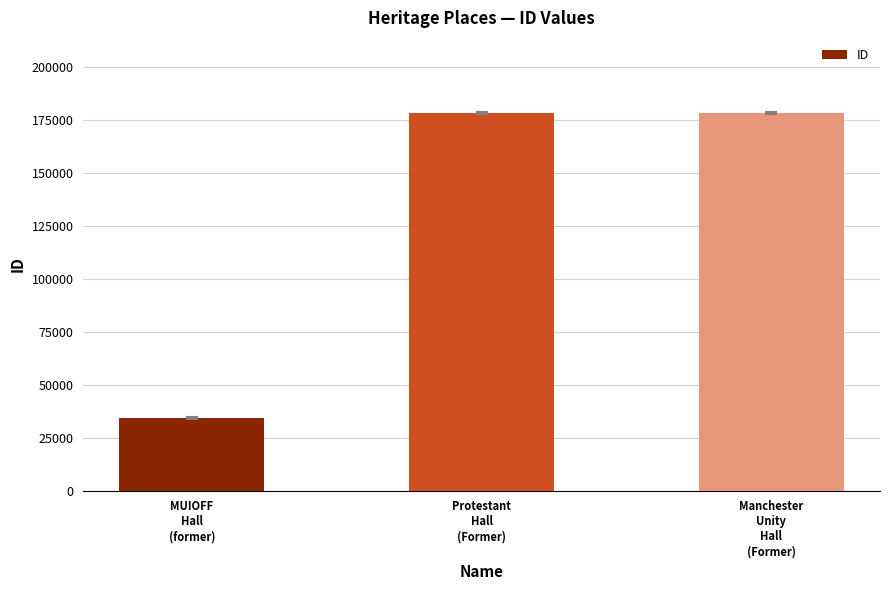

What position from the left is Protestant
Hall
(Former)?

2